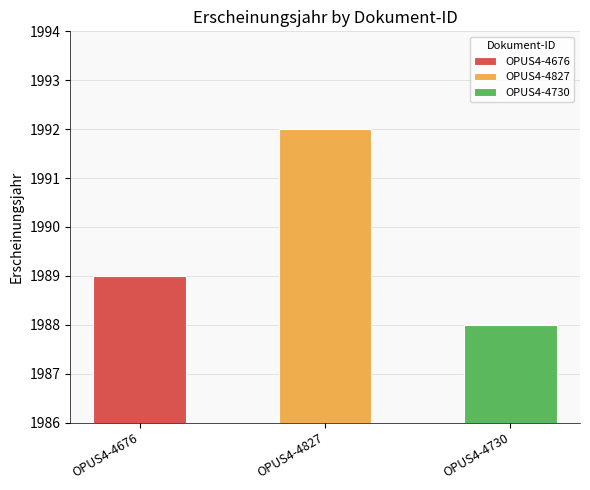

What is the label of the 3rd bar from the right?

OPUS4-4676